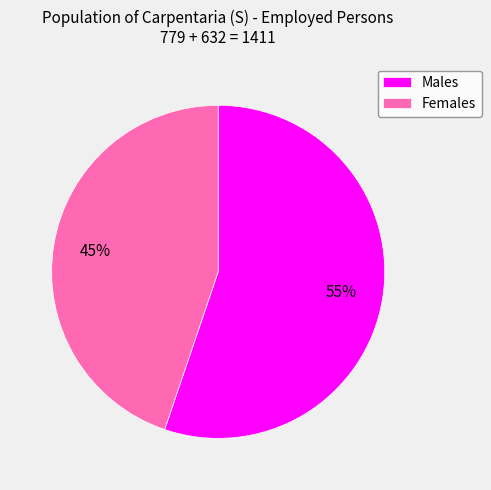

How many slices are in this pie chart?

2